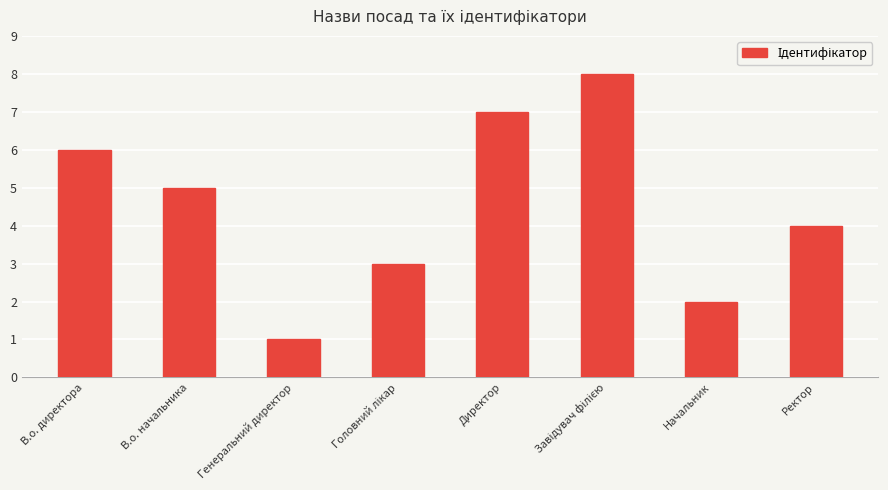

What is the label of the 3rd bar from the left?

Генеральний директор